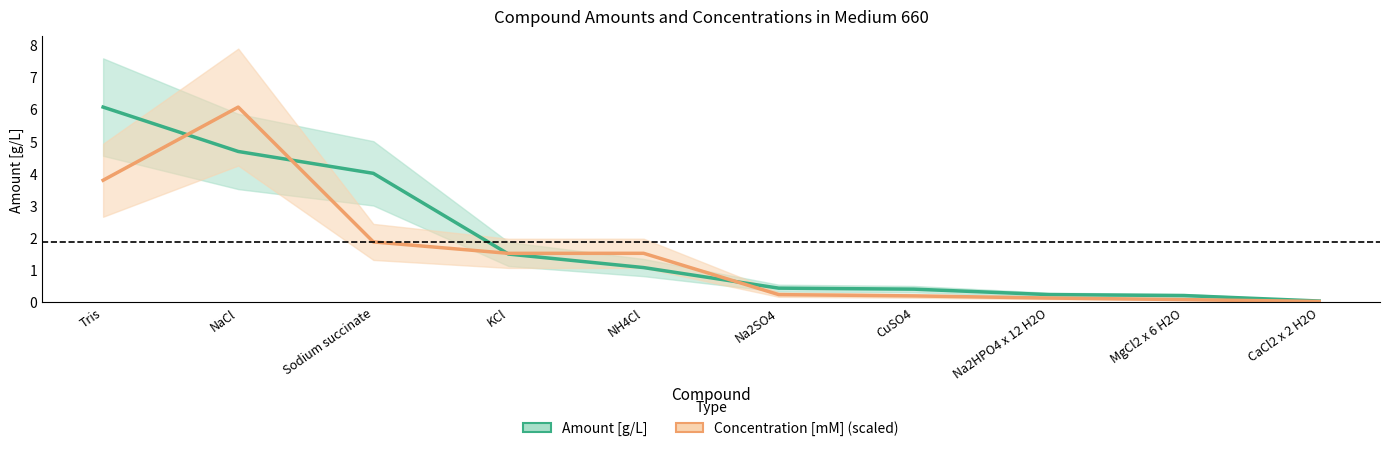

True or false: Amount [g/L] has a value of 0.0 at CaCl2 x 2 H2O.

True